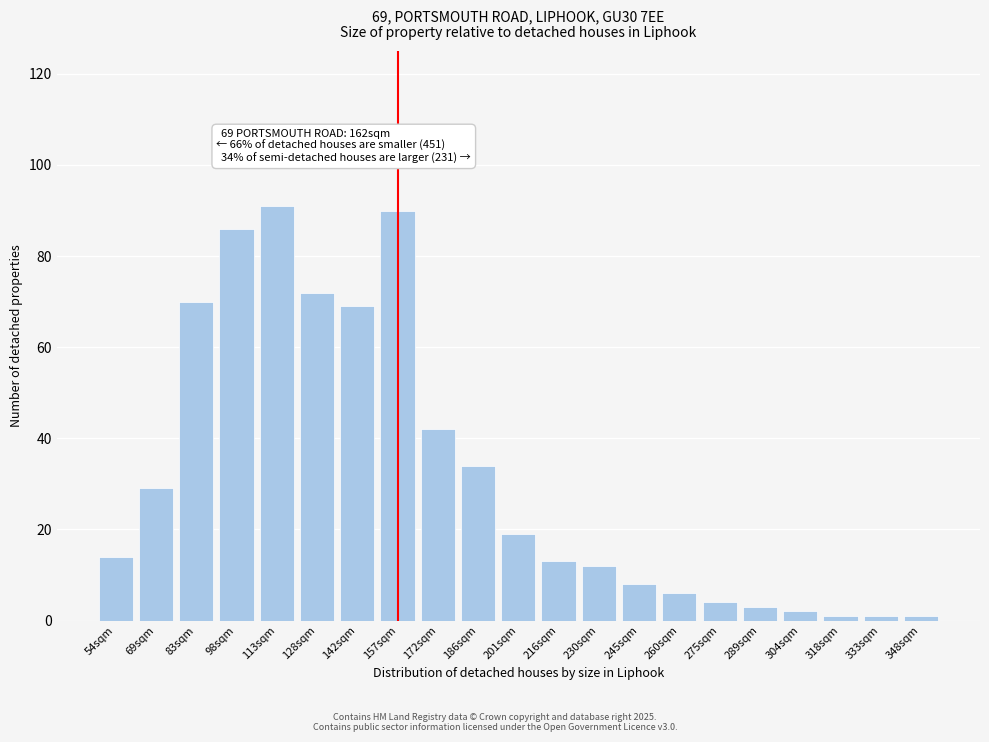

Reading left to right, extract all data points from this chart.

14	29	70	86	91	72	69	90	42	34	19	13	12	8	6	4	3	2	1	1	1